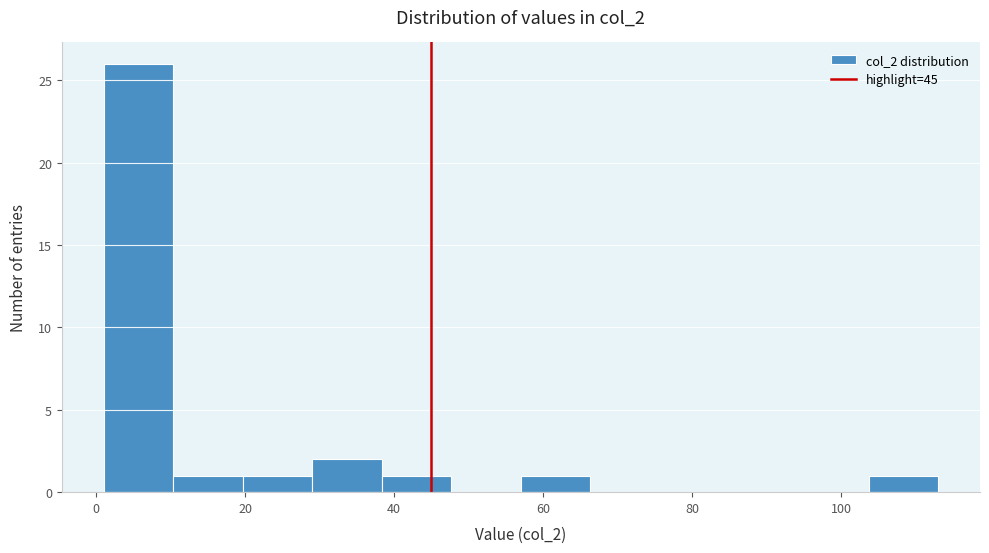

Reading left to right, list every bar in this chart as the range it spans on the x-axis followed by its height. Neither the bar edges nor the heights are printed on the chart, so give them approximately, as read against the axes.

2 to 10: 26
10 to 20: 1
20 to 30: 1
30 to 38: 2
38 to 48: 1
48 to 58: 0
58 to 66: 1
66 to 76: 0
76 to 86: 0
86 to 94: 0
94 to 104: 0
104 to 114: 1